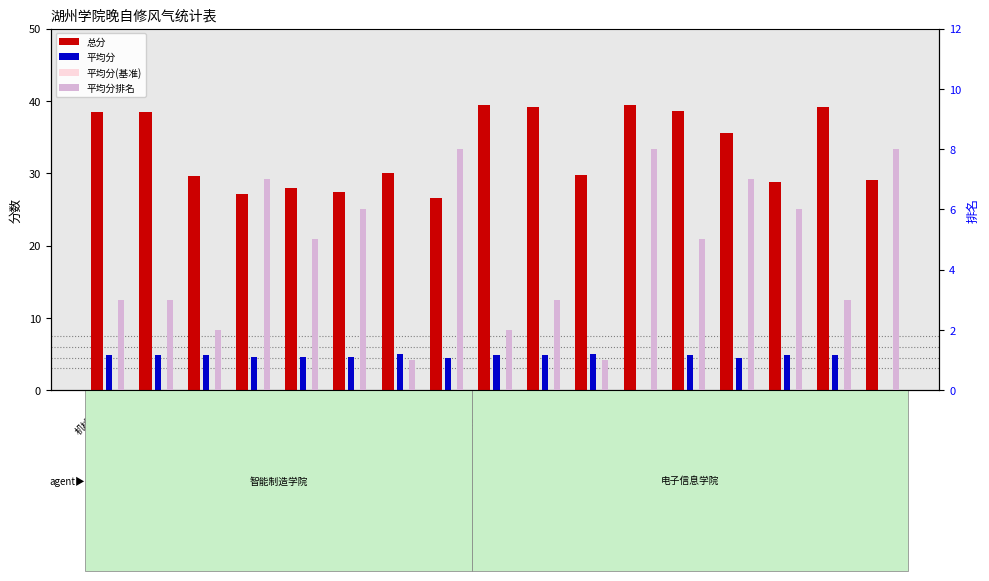

What is the value of the 平均分 (基准) bar at the 3rd from the left?

4.5